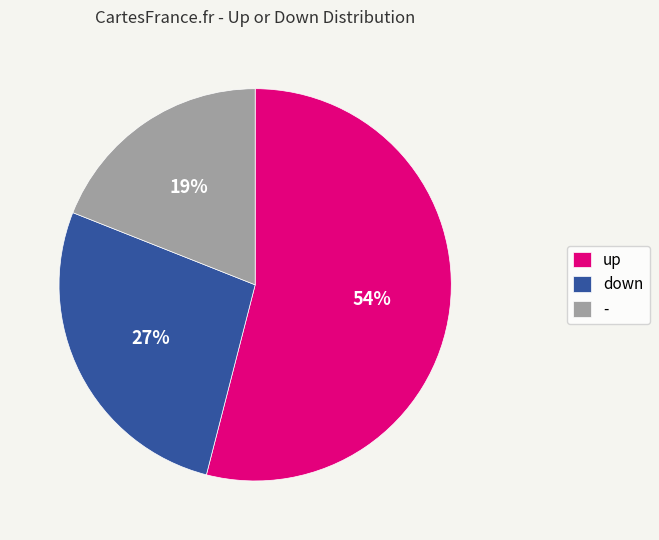

The - slice represents 19% of the pie. True or false?

True